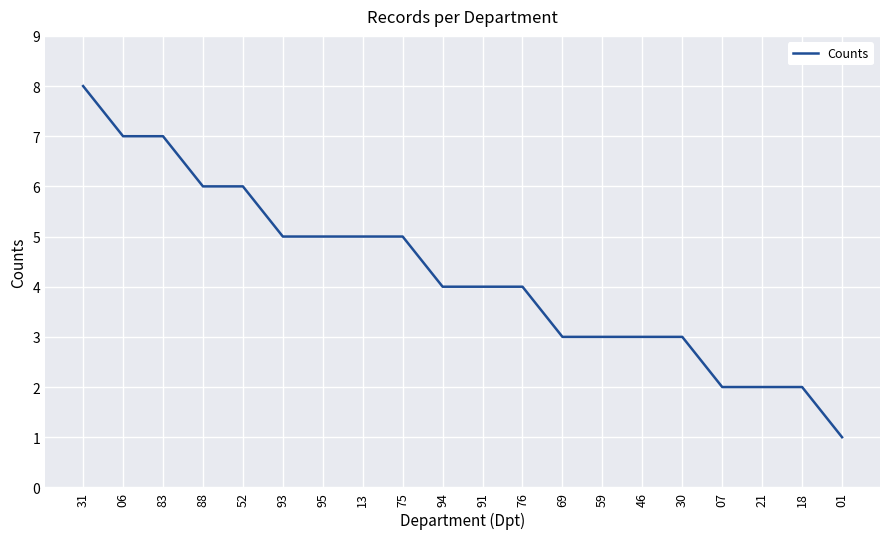

What position from the right is 13?

13